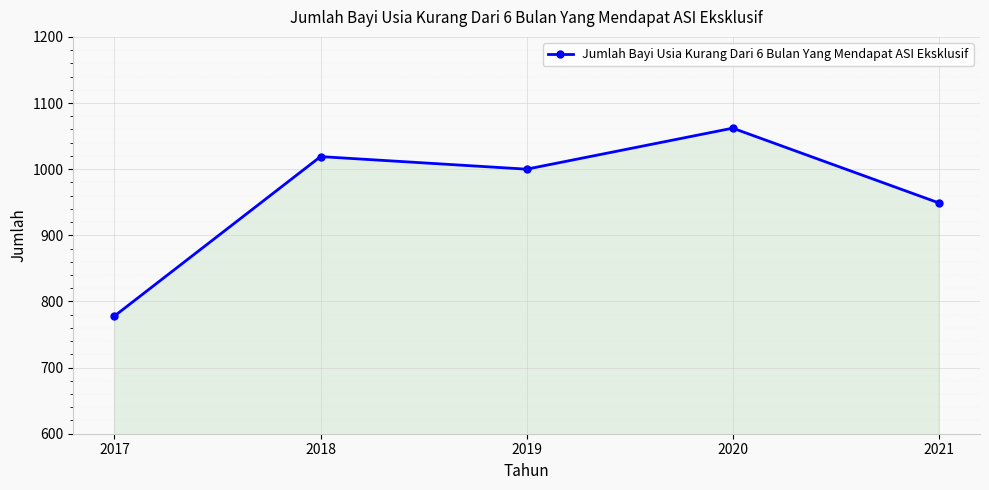

How many lines are shown in the chart?

1